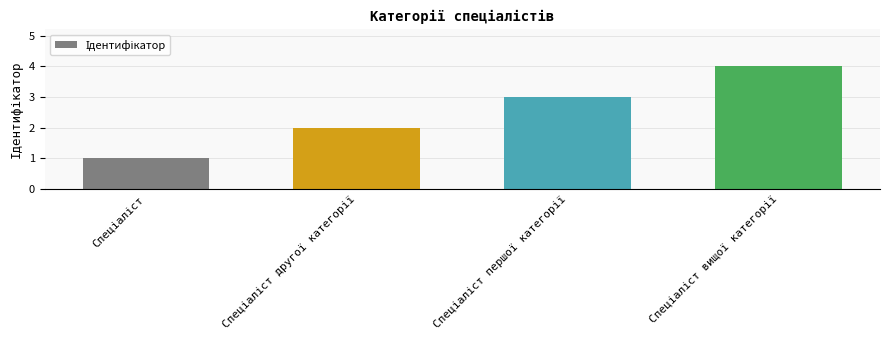

How many data points does each series have?

4